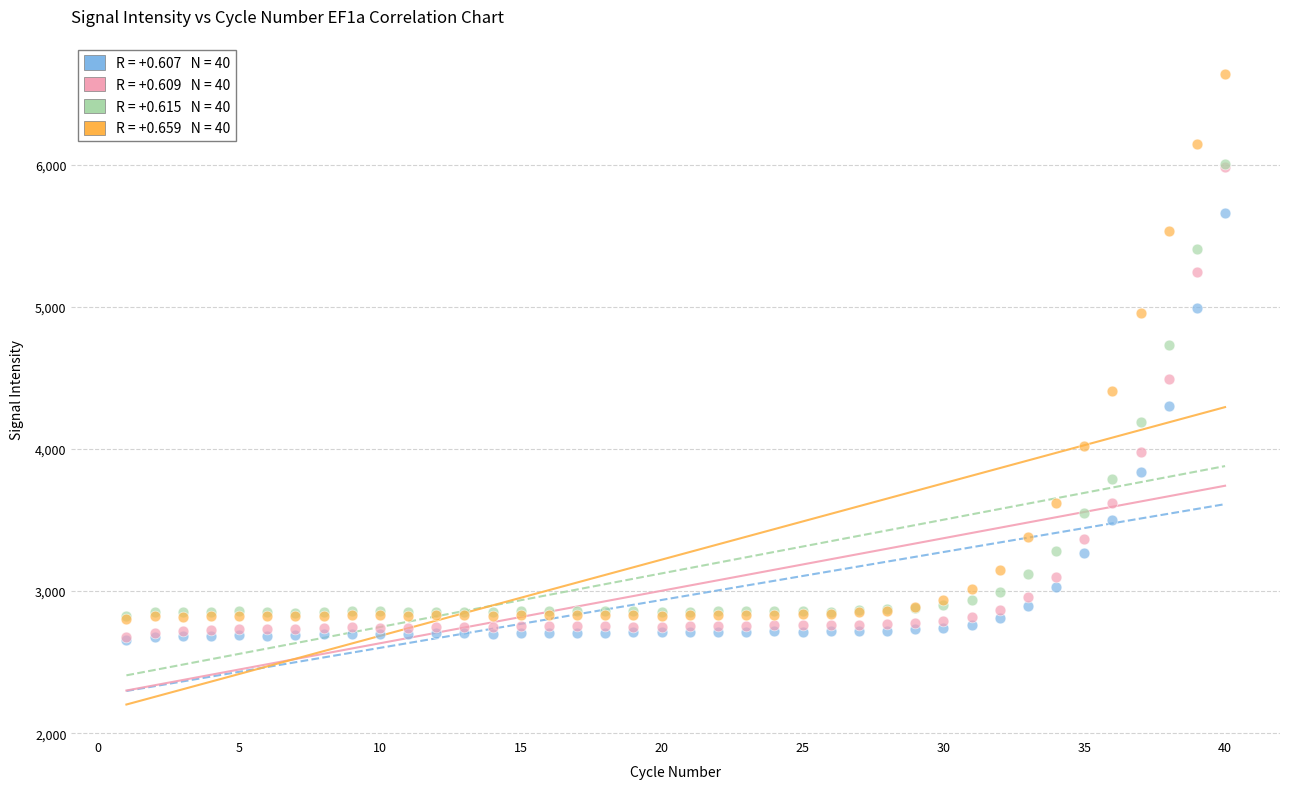

Across all series, what Y value is closest to 4645?

4730.4